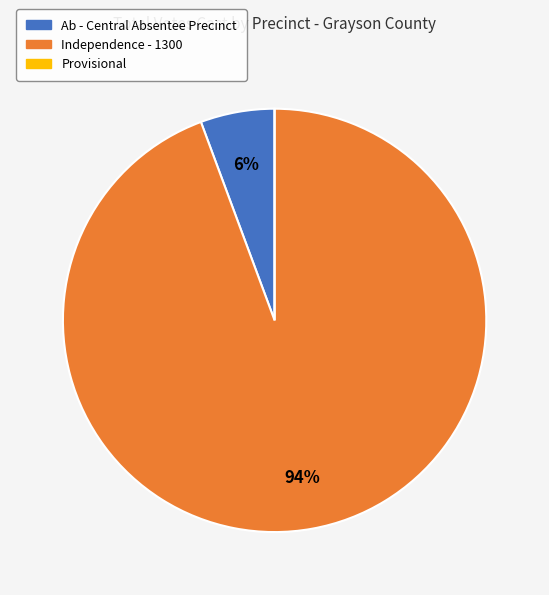

True or false: Independence - 1300 accounts for 99% of the total.

False